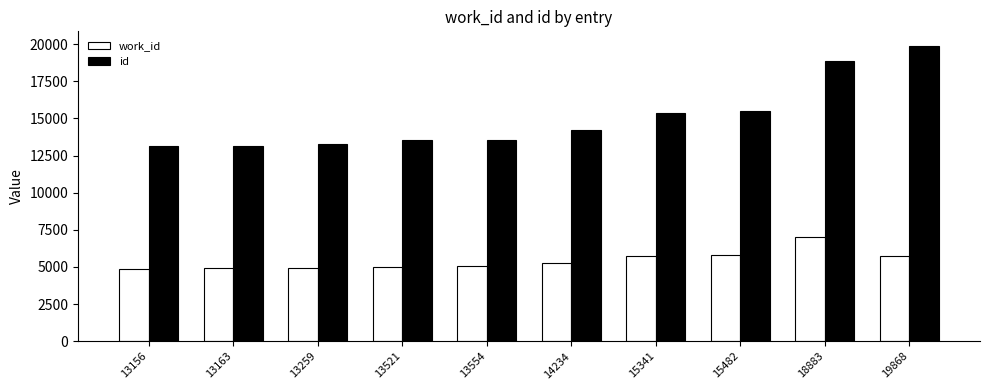

At which label does work_id reach its peak?

18883